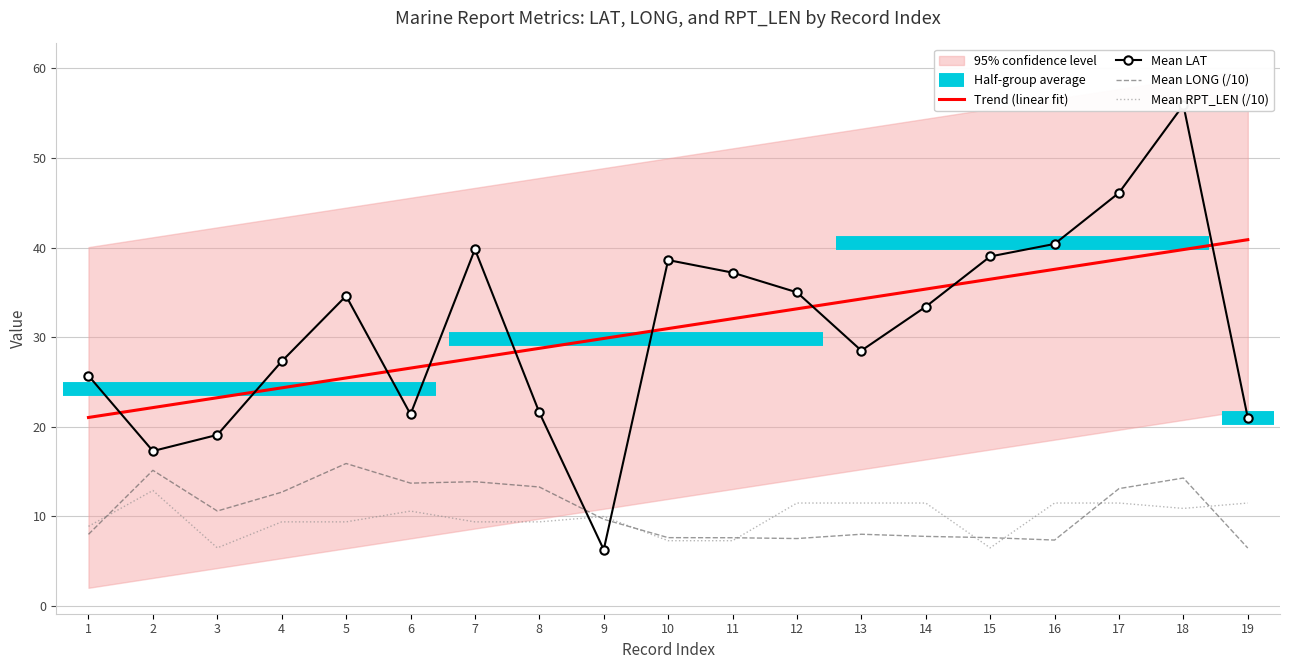

The Trend (linear fit) series shows 50.7 at 13. True or false?

False